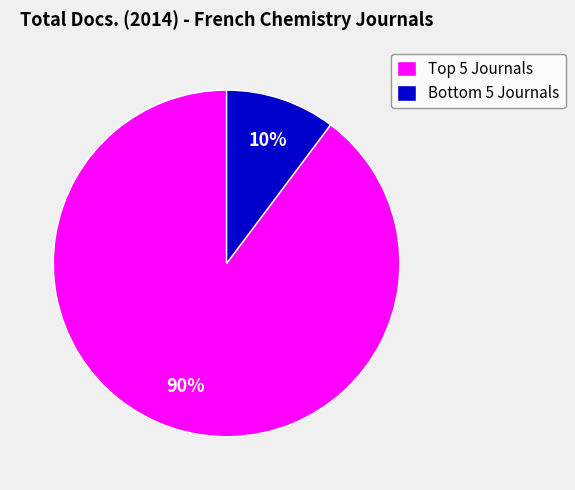

Rank the categories by value from lowest to highest.

Bottom 5 Journals, Top 5 Journals